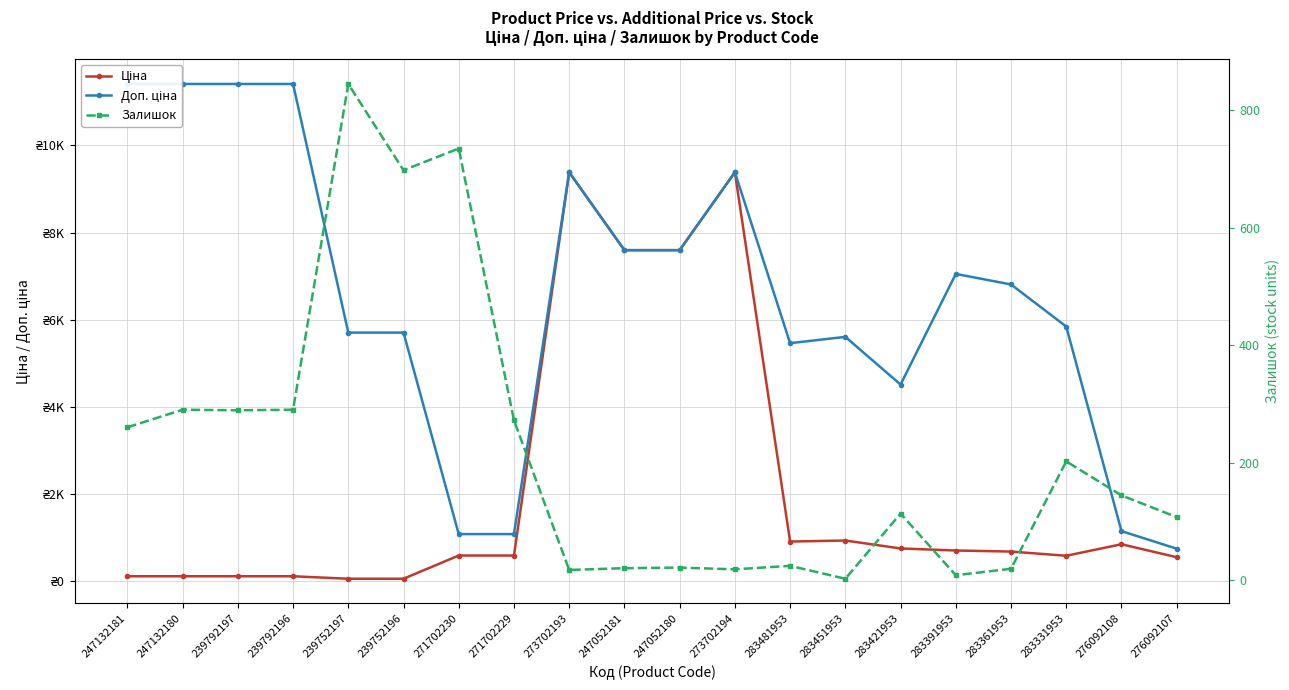

What is the maximum value for Ціна?

9384.0